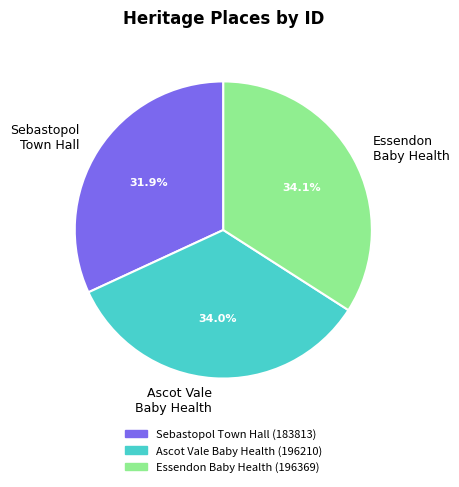

Does any single category account for the majority?

No